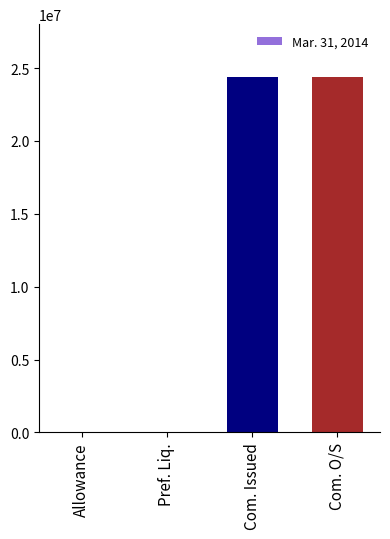

What is the ratio of the value at Com. O/S to the value at Com. Issued?

1.0